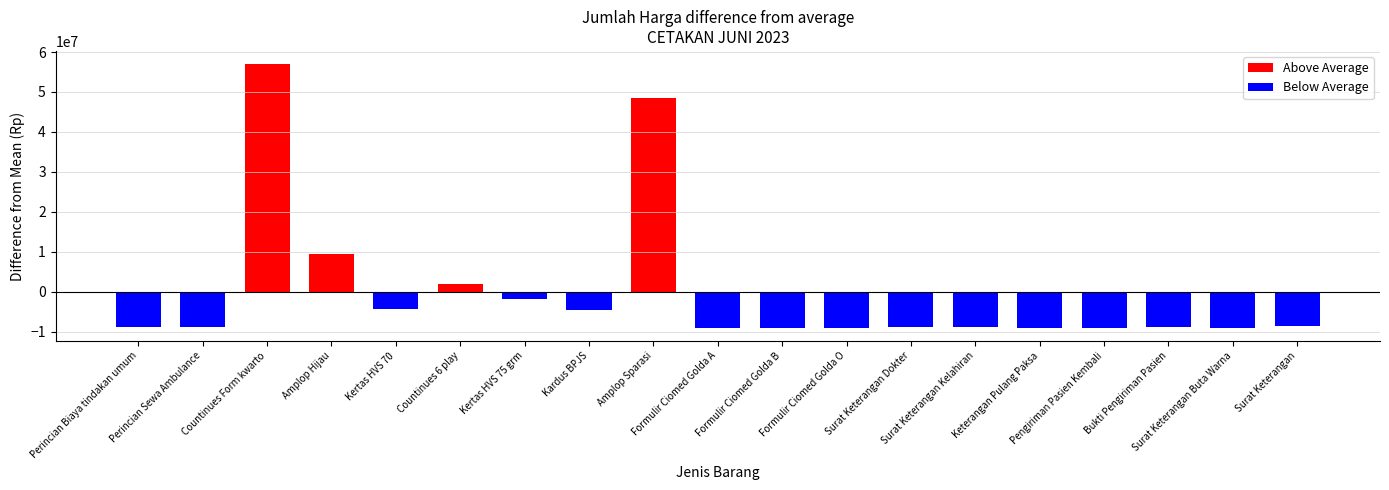

Is the value of Above Average at Surat Keterangan greater than the value of Below Average at Surat Keterangan Buta Warna?

Yes